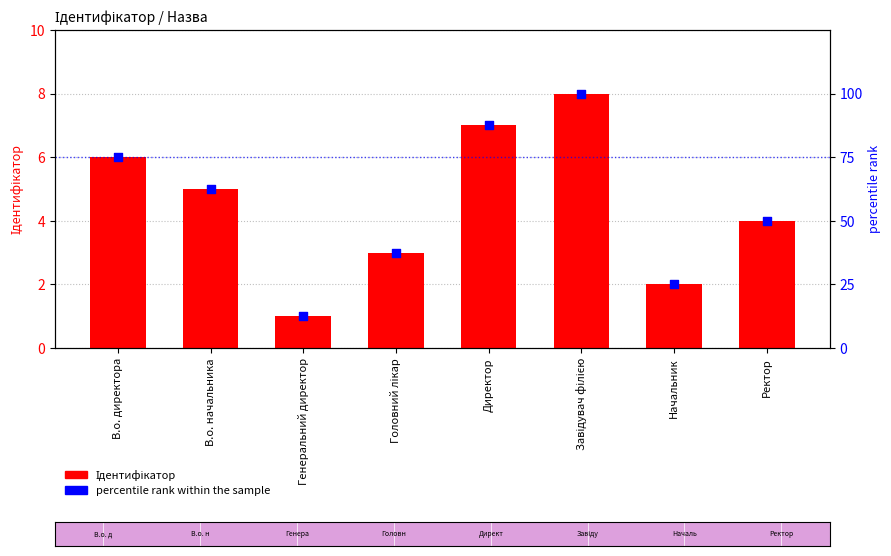

Which series reaches the minimum Y coordinate?

Ідентифікатор